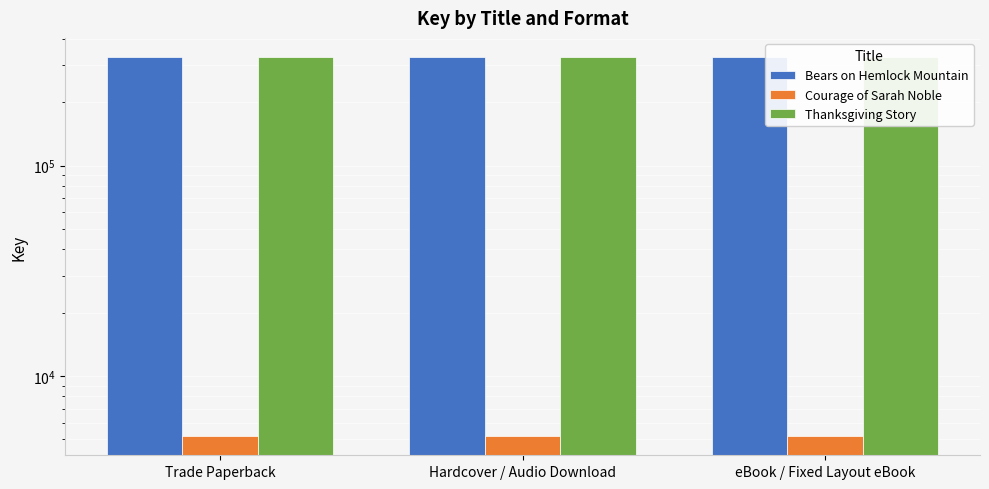

Does the chart contain stacked bars?

No